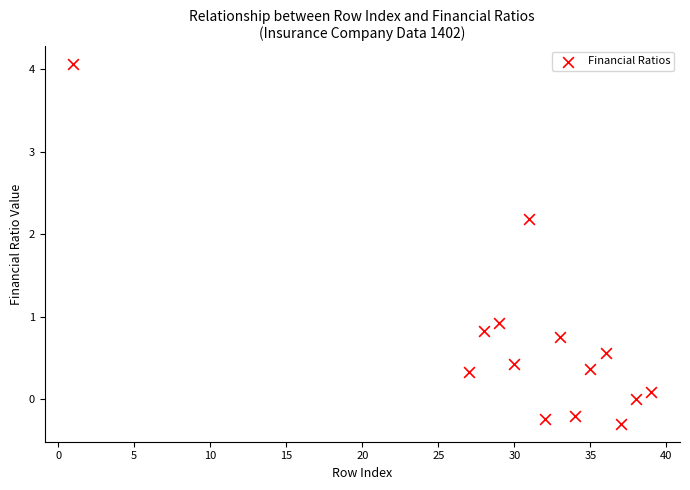

What Y value in the scatter plot is closest to 1?

0.9